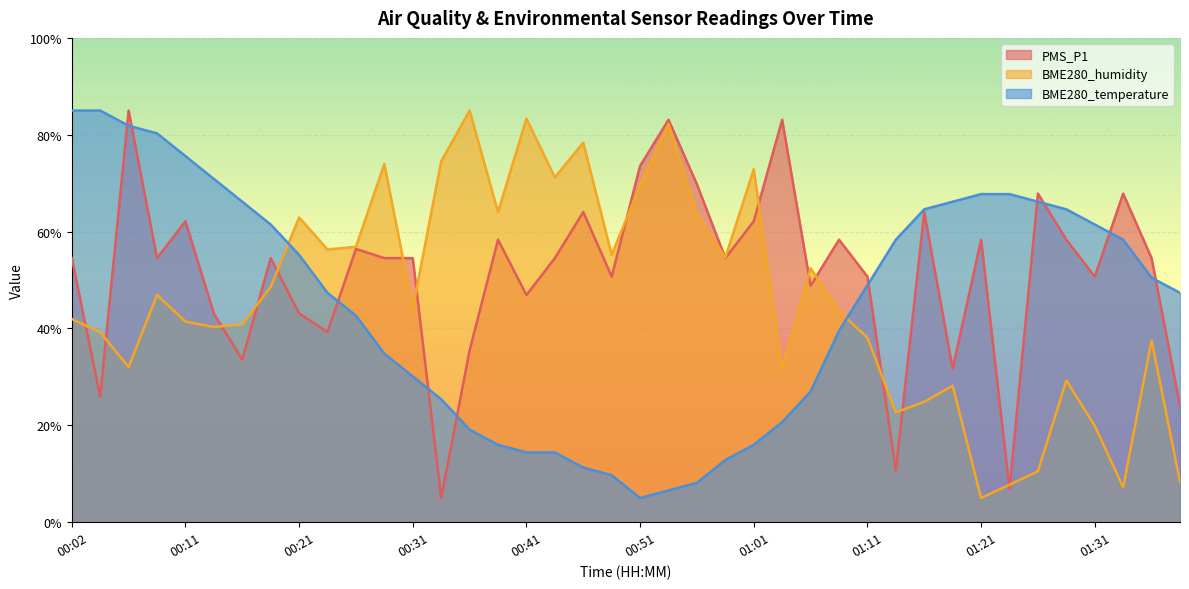

Which has a higher value, 01:11 or 00:37?

01:11